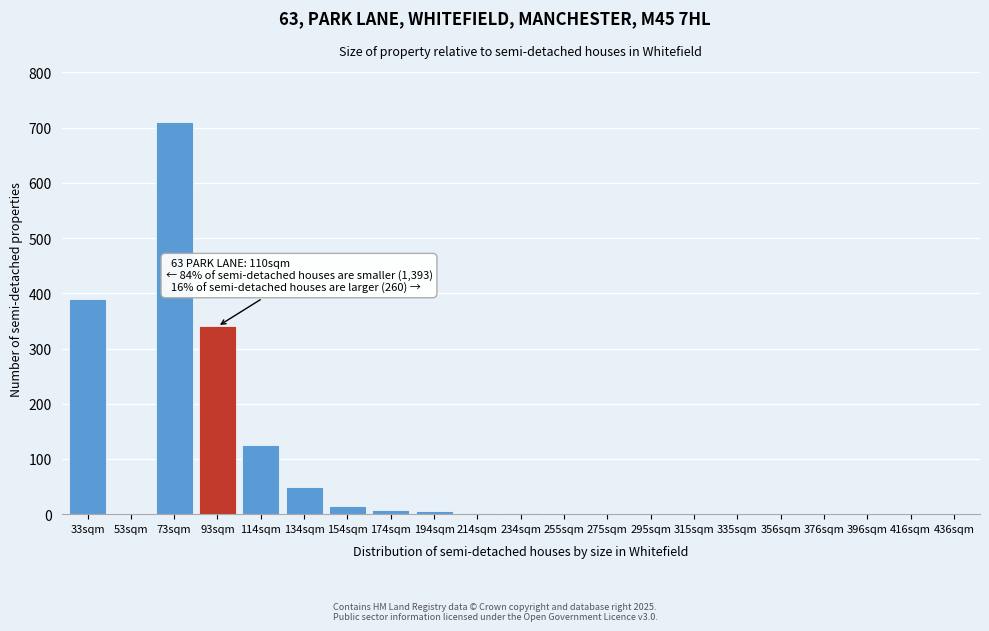

At which category does the chart reach its peak across all series?

73sqm